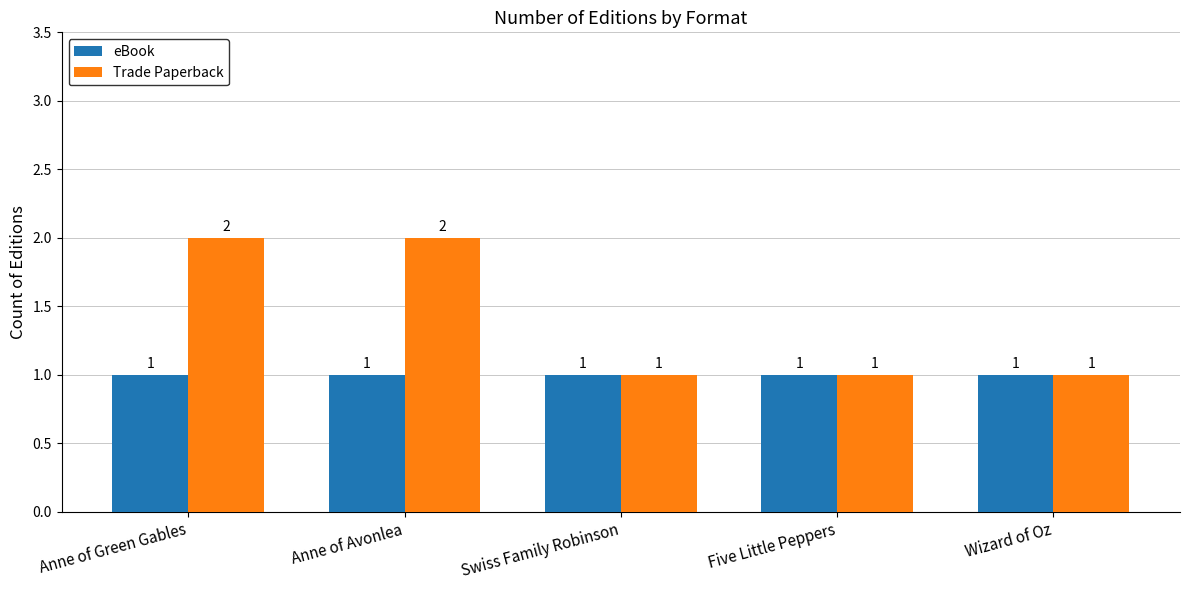

Which series has the largest range (max minus min)?

Trade Paperback